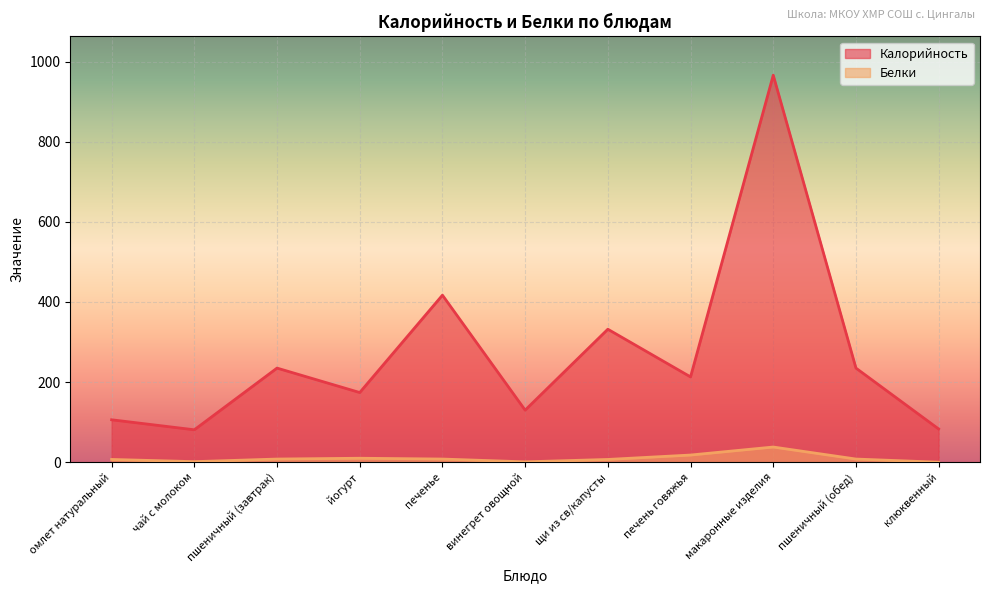

What are all the series names shown in the legend?

Калорийность, Белки